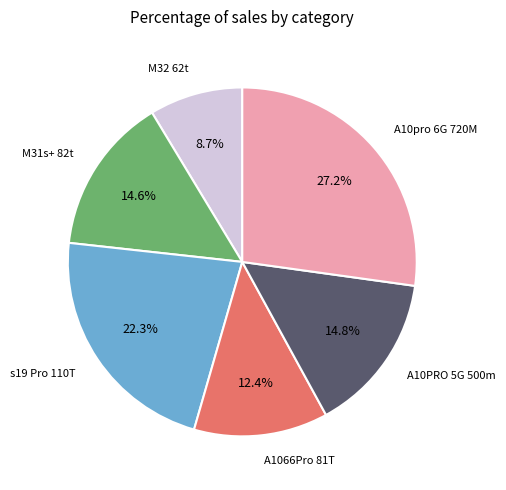

Is there any slice that represents more than half of the pie?

No